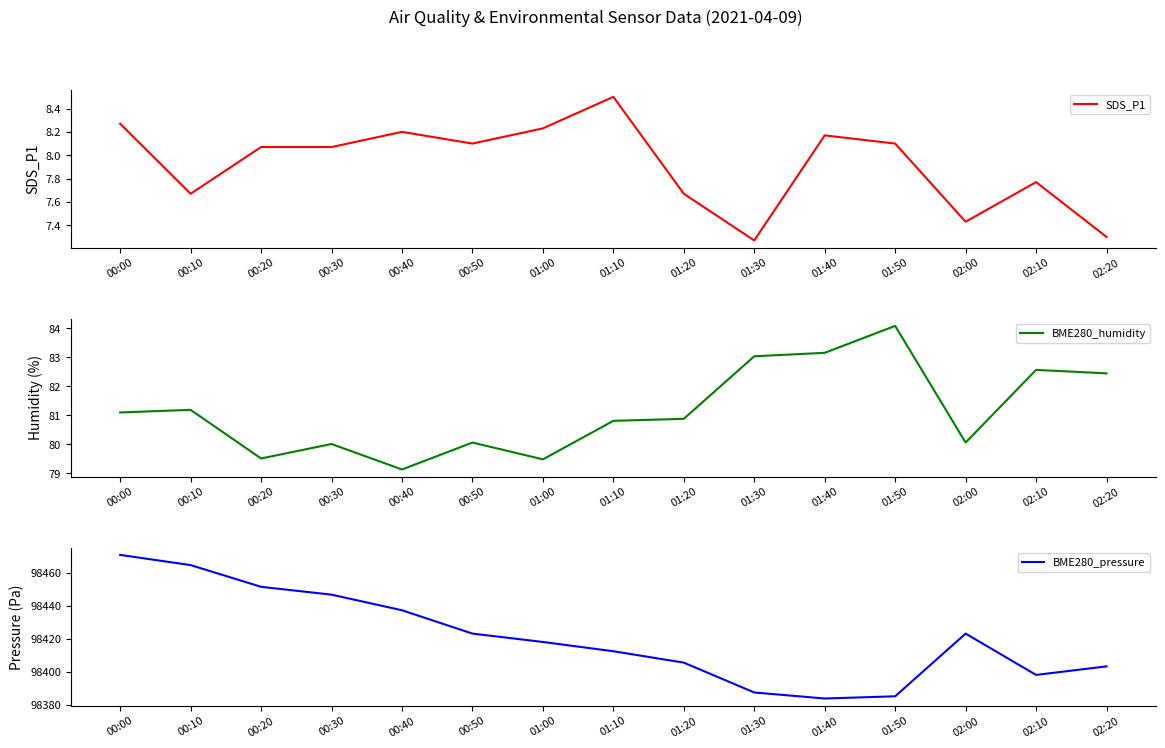

True or false: SDS_P1 and BME280_humidity intersect in this chart.

False